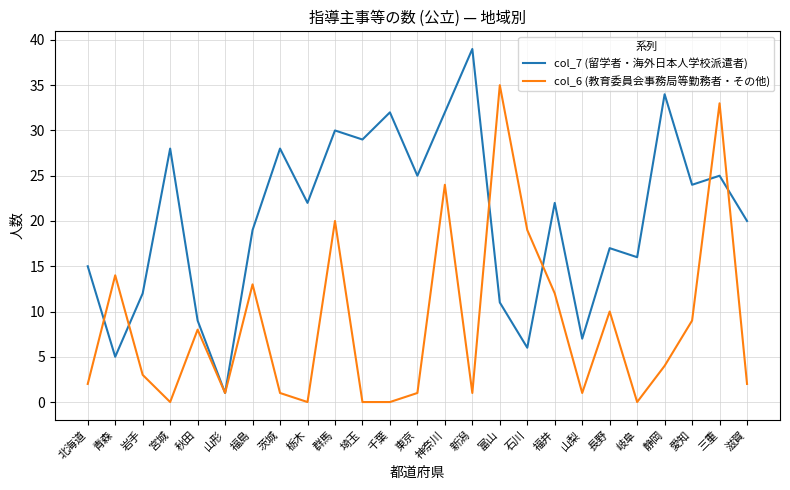

Is it true that col_6 (教育委員会事務局等勤務者・その他) equals 14 at 青森?

True